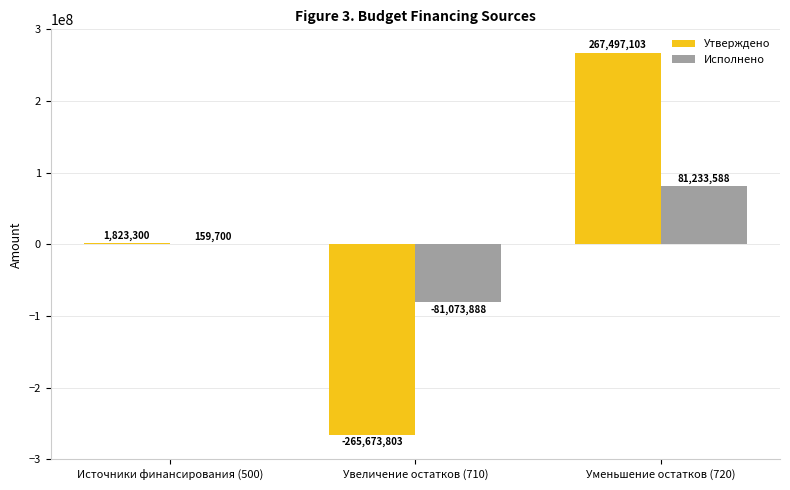

Which series has the largest total across all categories?

Утверждено